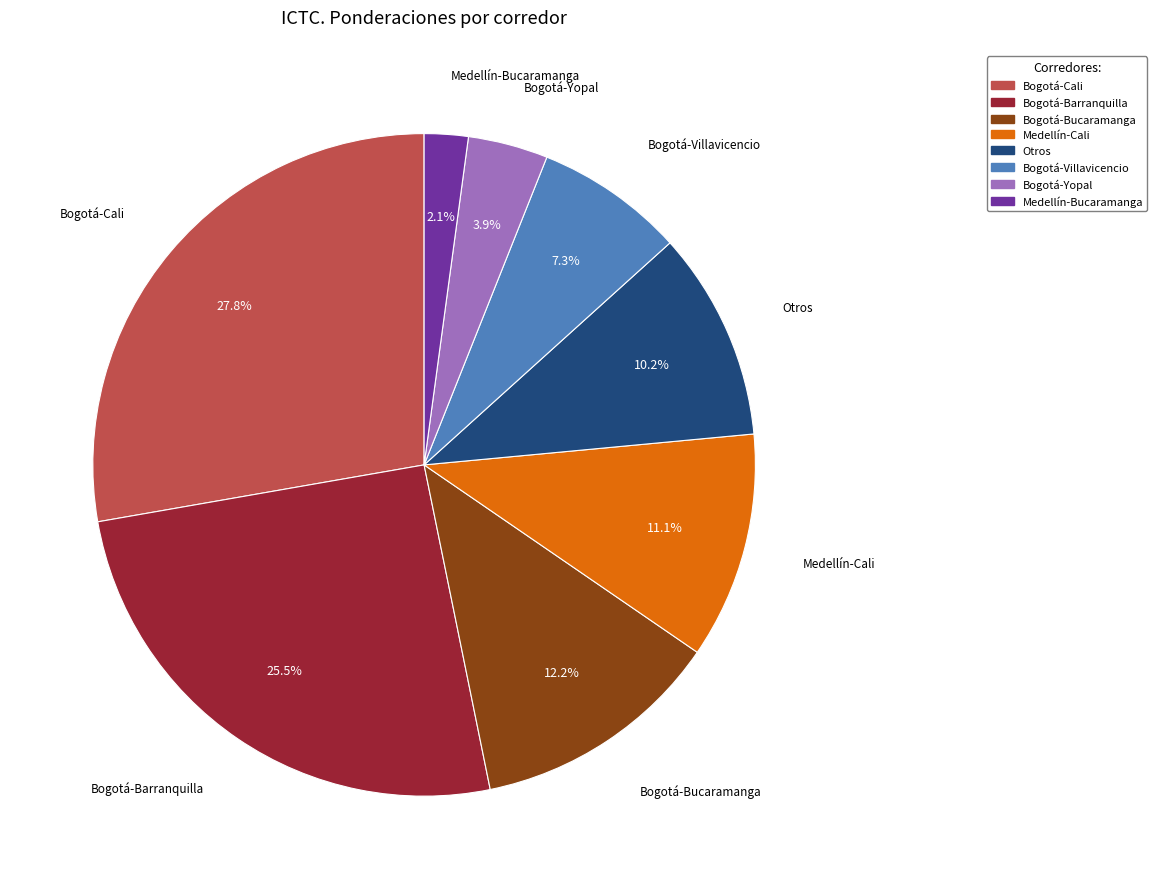

Does Bogotá-Bucaramanga account for over 50% of the chart?

No